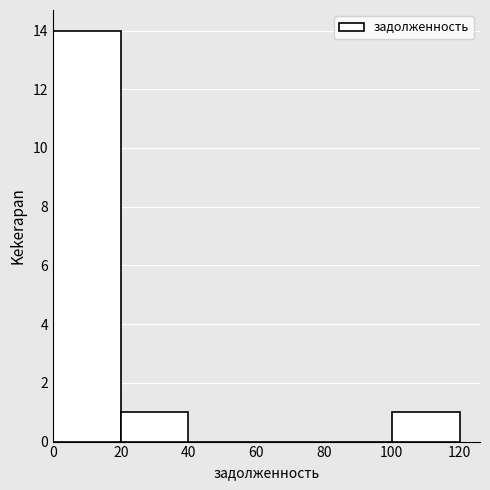

How tall is the bar that spans 0 to 20 on the x-axis? The values are not printed on the chart, so give them approximately, as read against the axis.

14